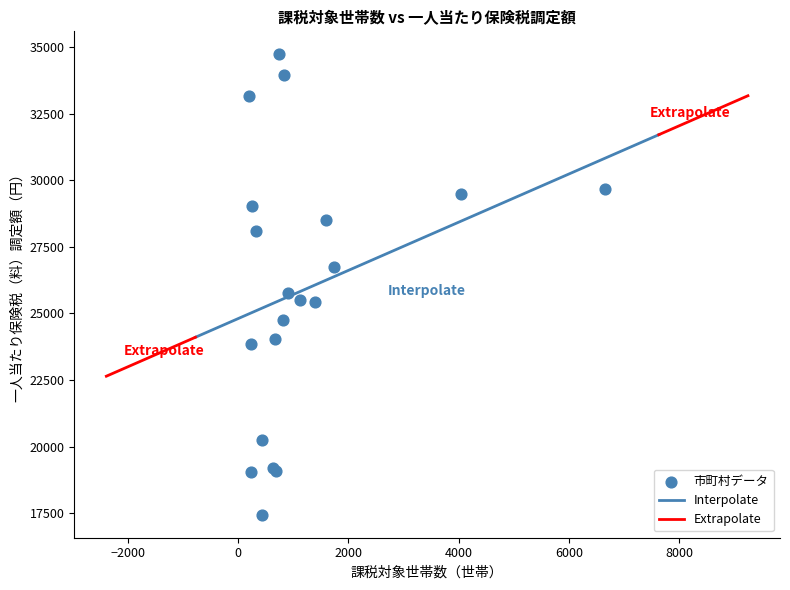

What Y value in the scatter plot is closest to 26081?

25751